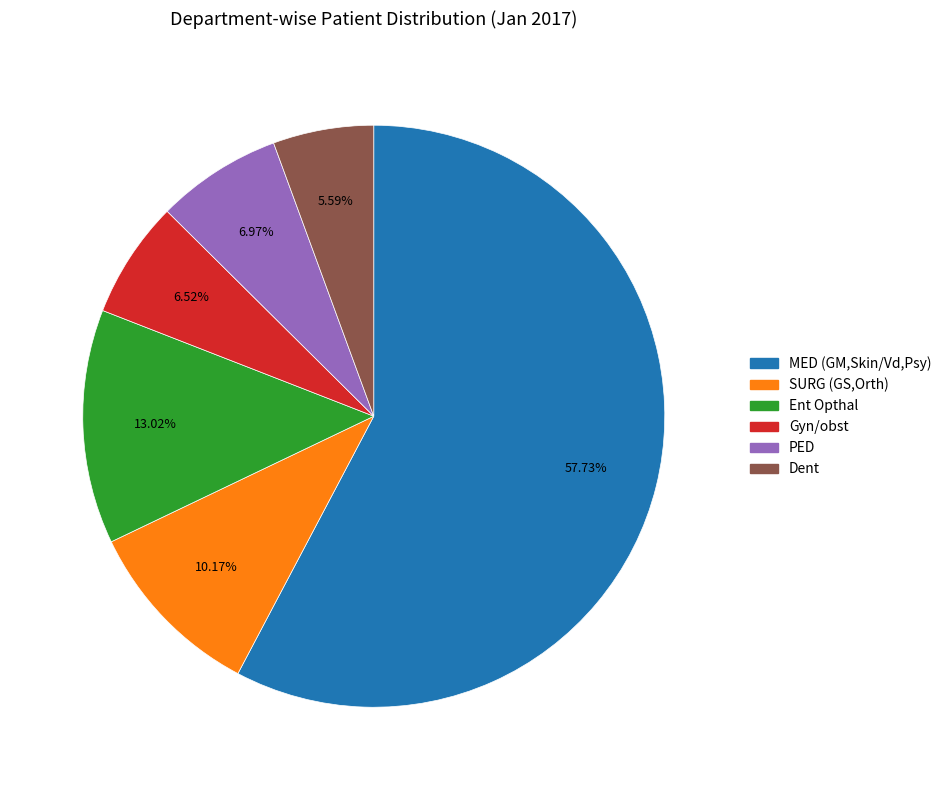

What portion of the pie excludes Dent?

94.4%